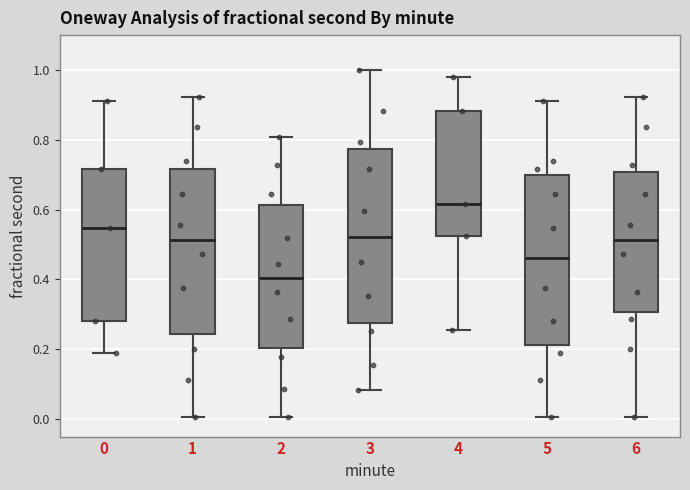

Where is the lower edge of the box at x = 2 on the y-axis? The values are not printed on the chart, so give them approximately, as read against the axis.

0.20